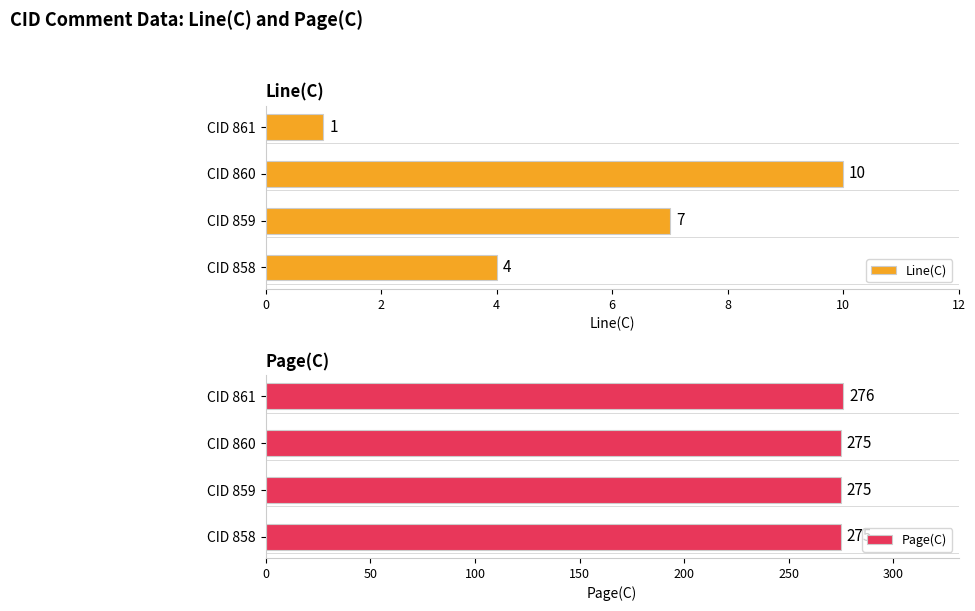

What is the greatest value displayed?

276